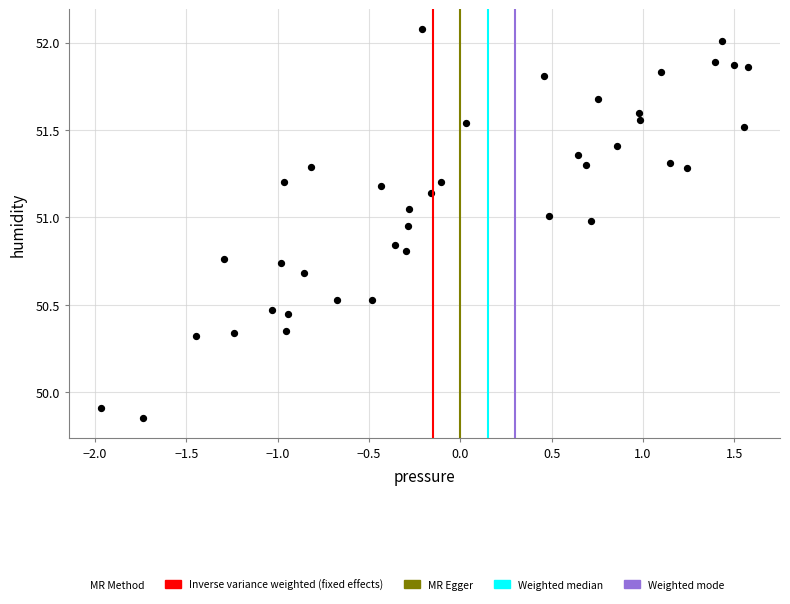

What is the range of Y values (max minus min)?

2.2